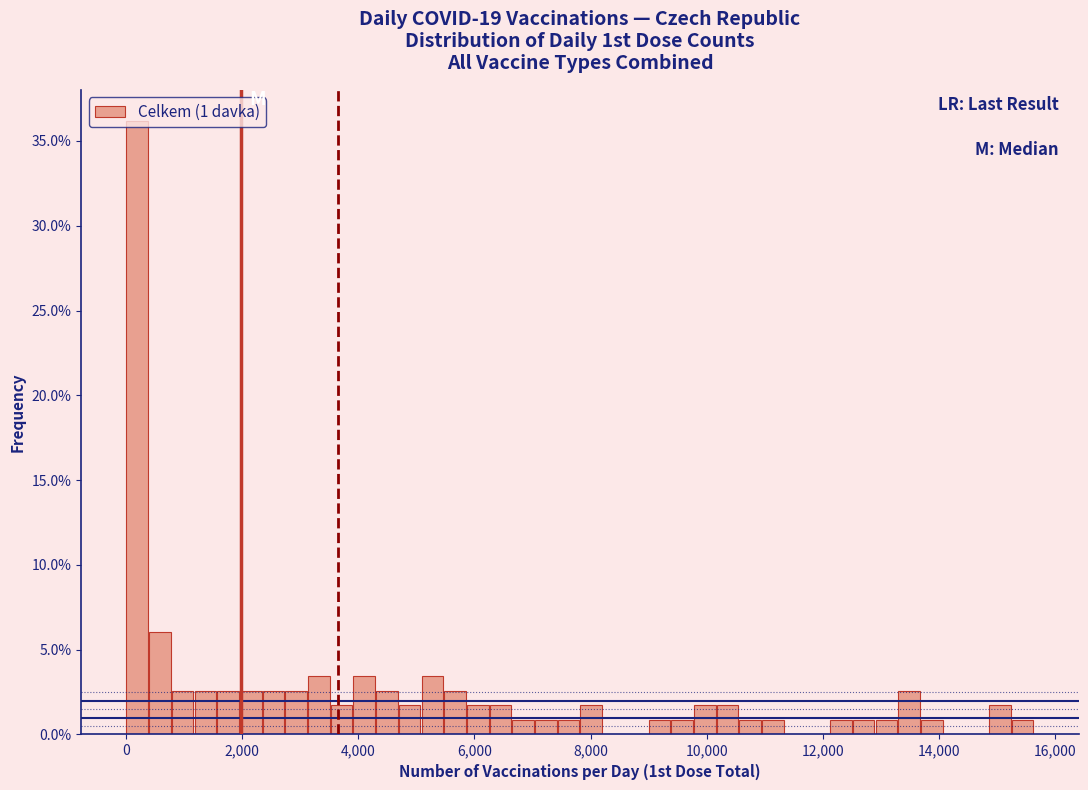

Around what value on the x-axis is the tallest bar? Give the approximate position of its centre, as read against the axis.

200